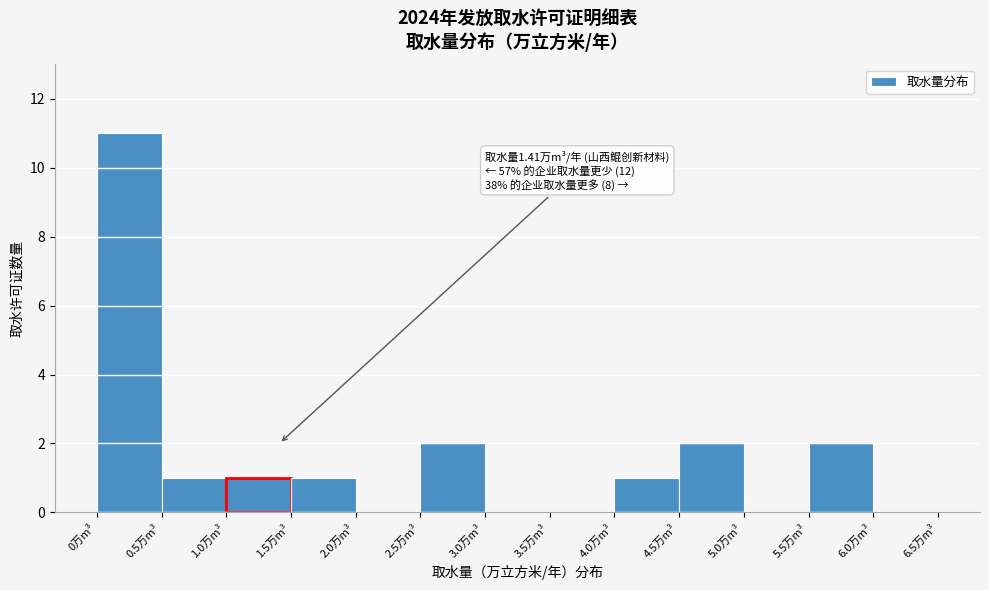

Over which range of the x-axis is the bar tallest?

0.0 to 0.5